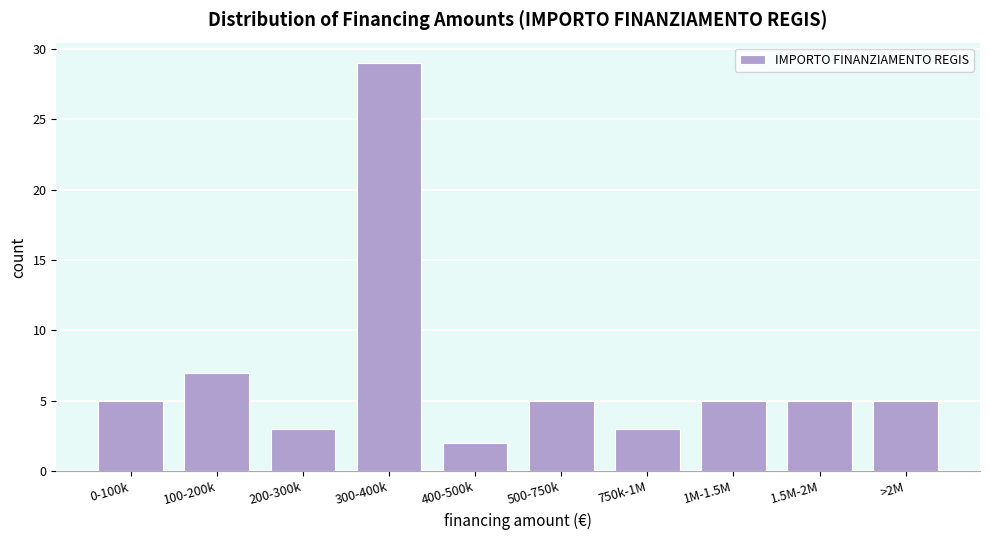

Reading left to right, what are all the values shown in this chart?

5	7	3	29	2	5	3	5	5	5